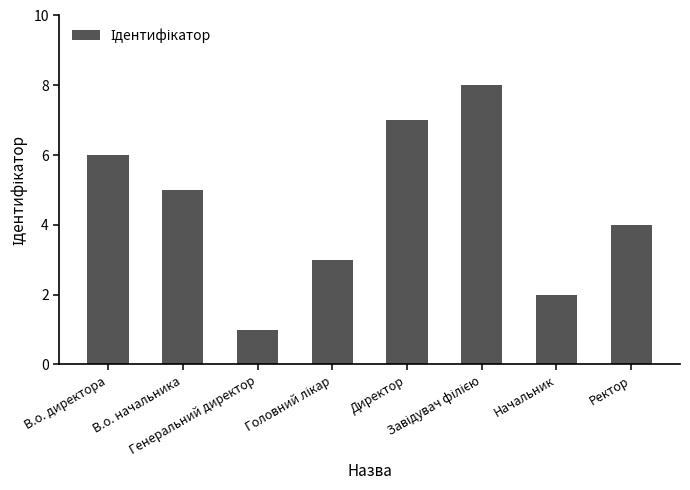

What is the sum of all values?

36